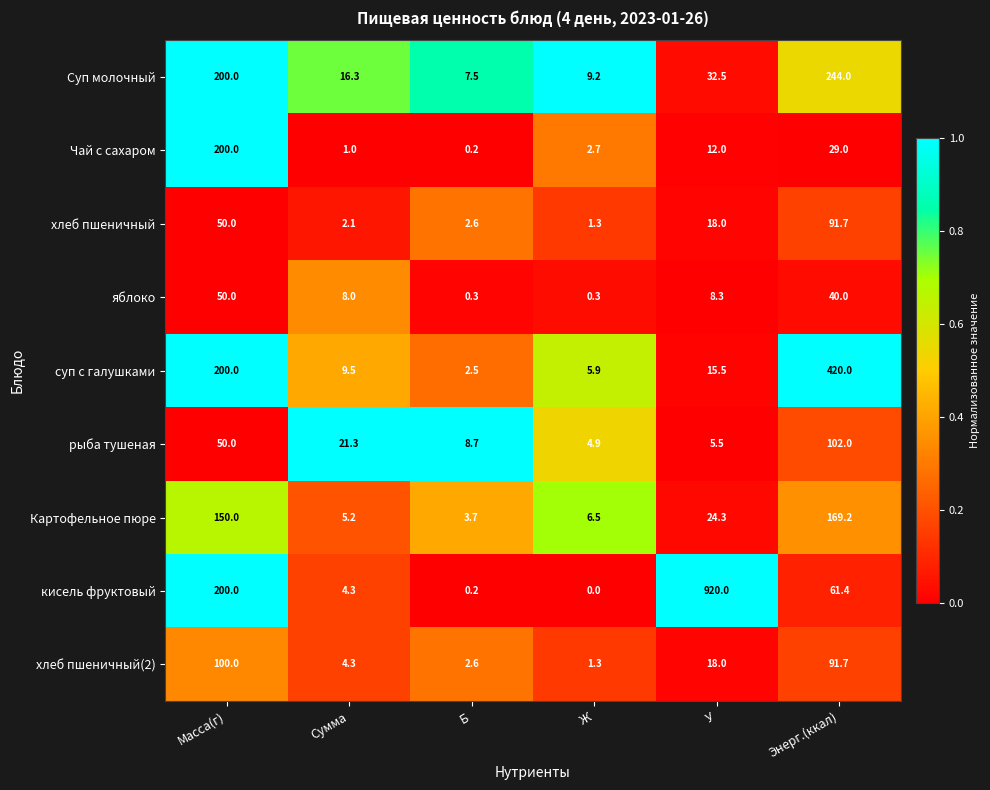

At which label does суп с галушками reach its peak?

Энерг.(ккал)